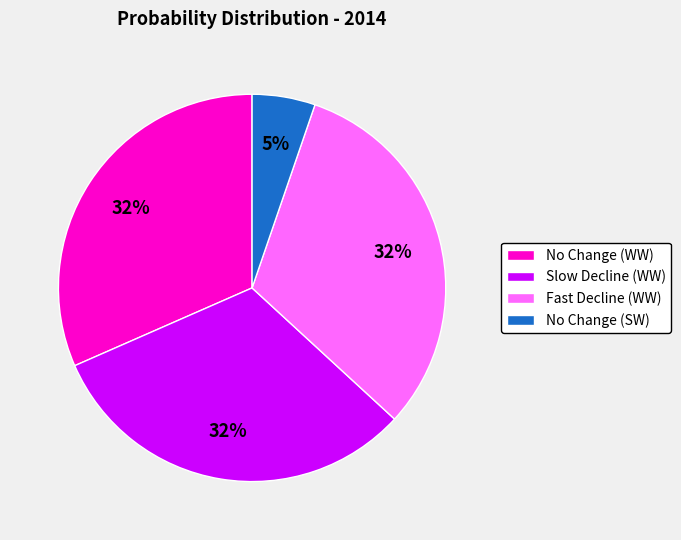

Combined, do Fast Decline (WW) and Slow Decline (WW) account for over 50%?

Yes